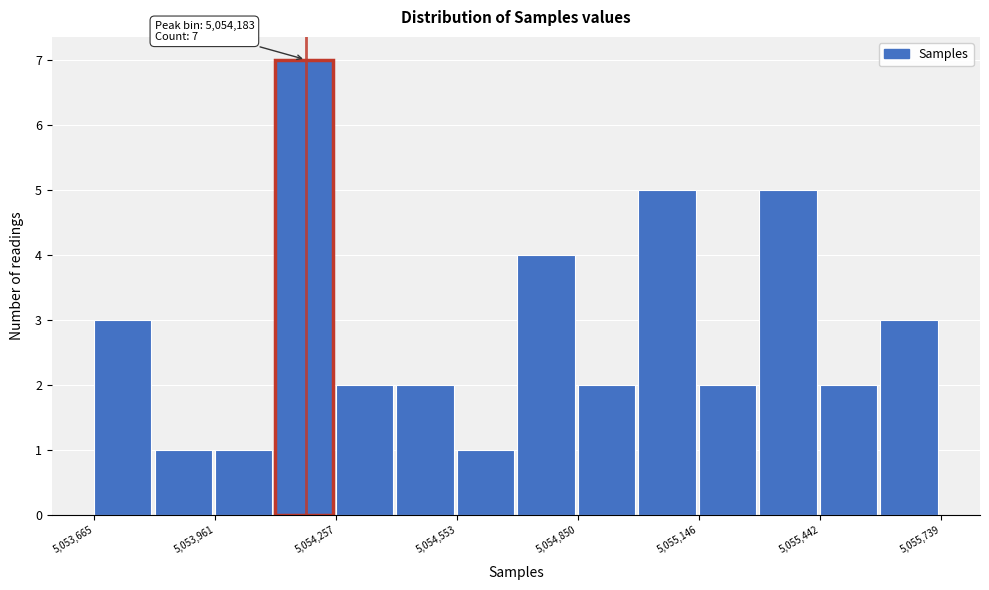

Read against the x-axis, roughly where is the centre of the tallest bar?

5054200